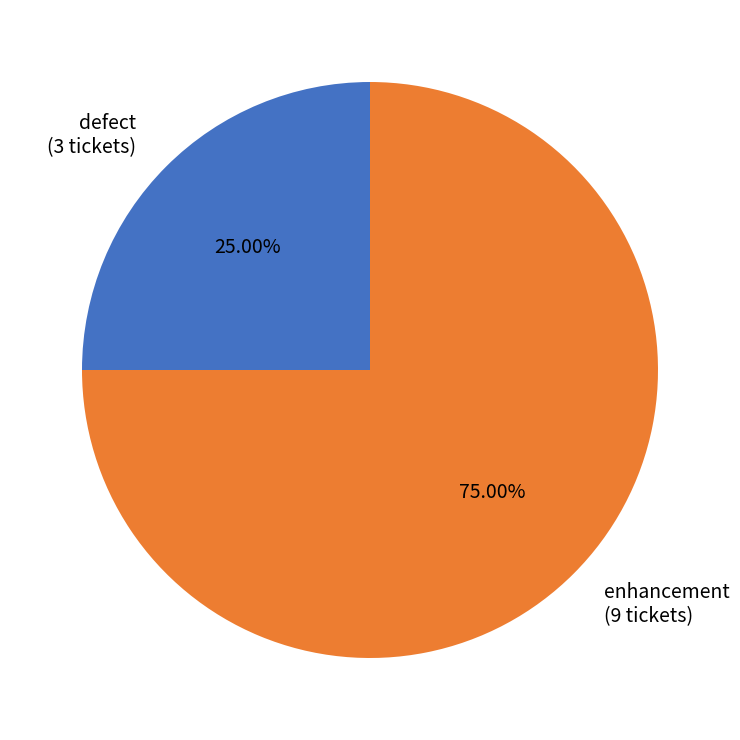

Rank the categories by value from lowest to highest.

defect, enhancement